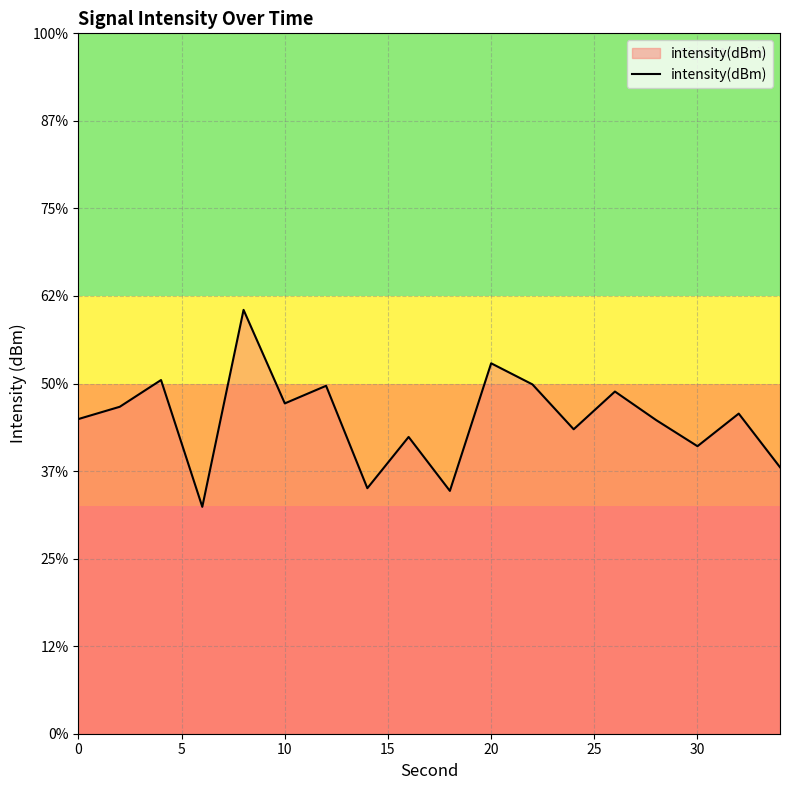

Does the chart display data point markers on the line(s)?

No